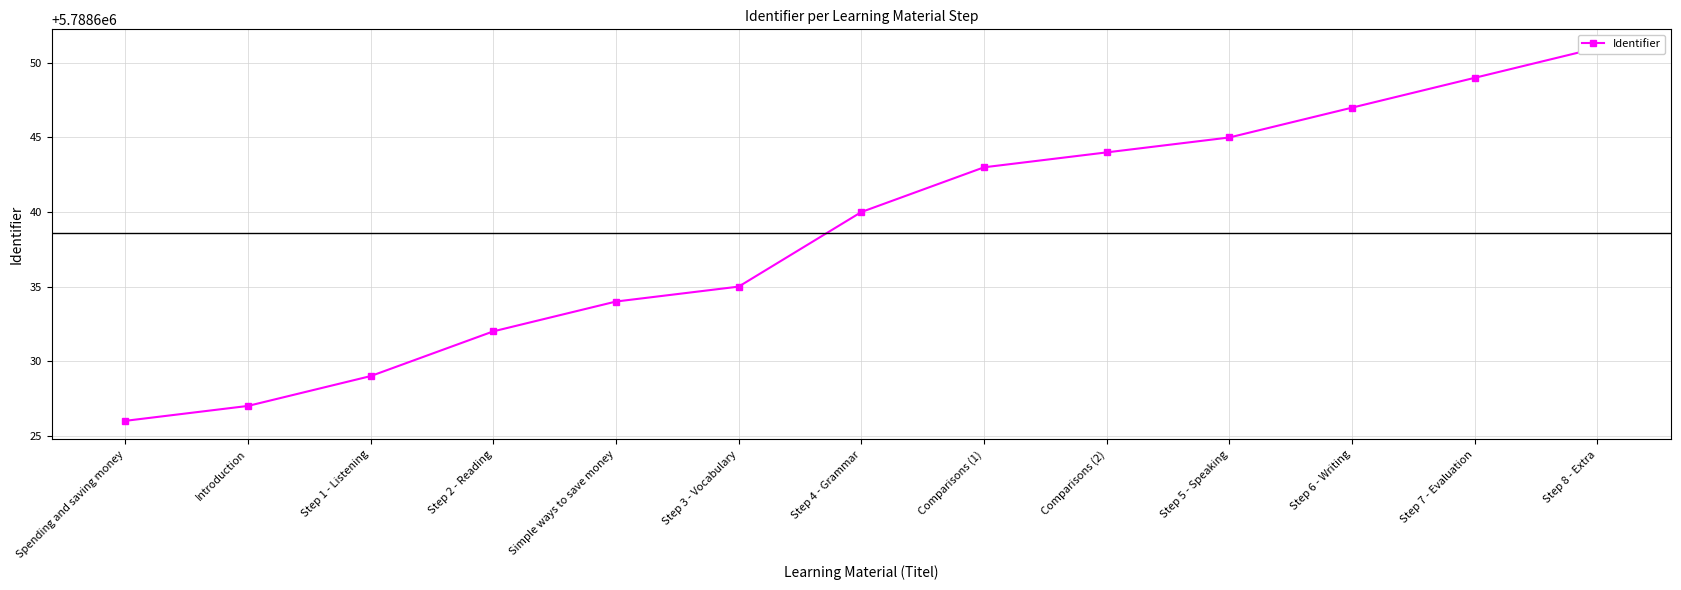

Approximately how many times larger is the value at Simple ways to save money compared to Step 3 - Vocabulary?

1.0